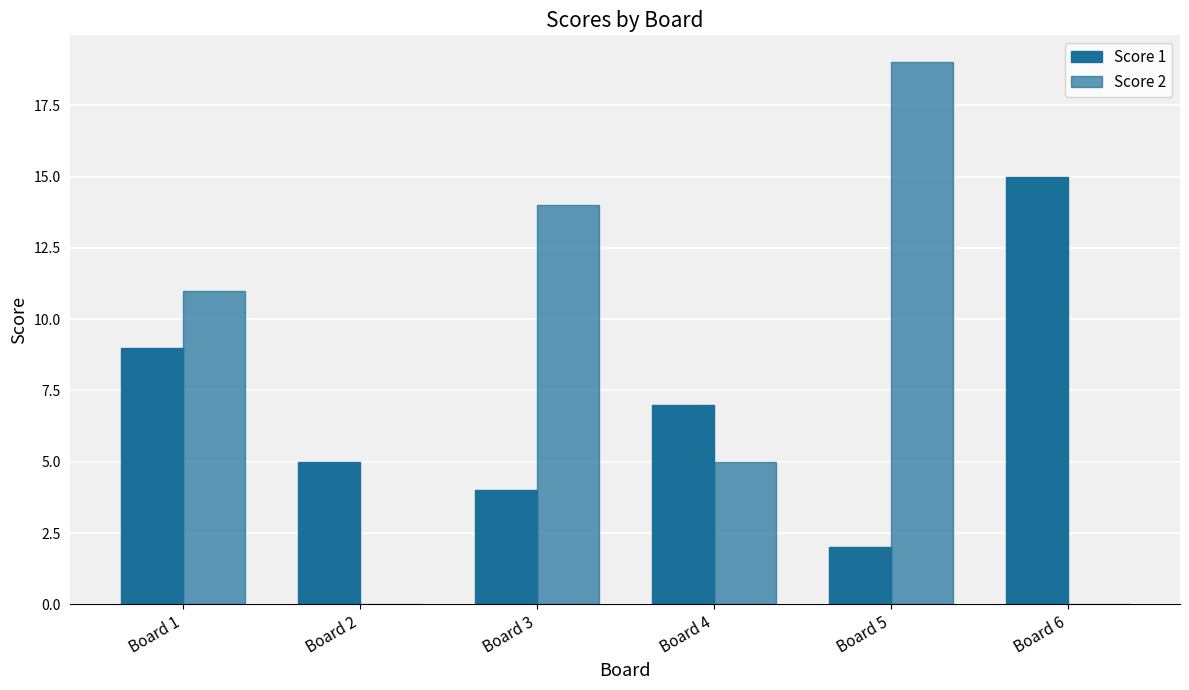

How many data points does each series have?

6